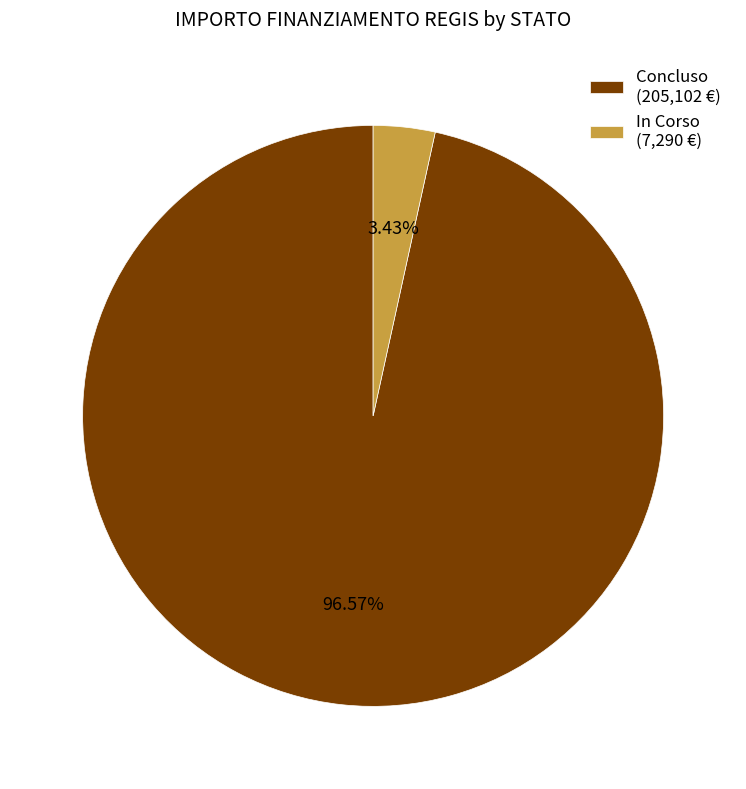

Rank the categories by value from lowest to highest.

In Corso (7,290 €), Concluso (205,102 €)